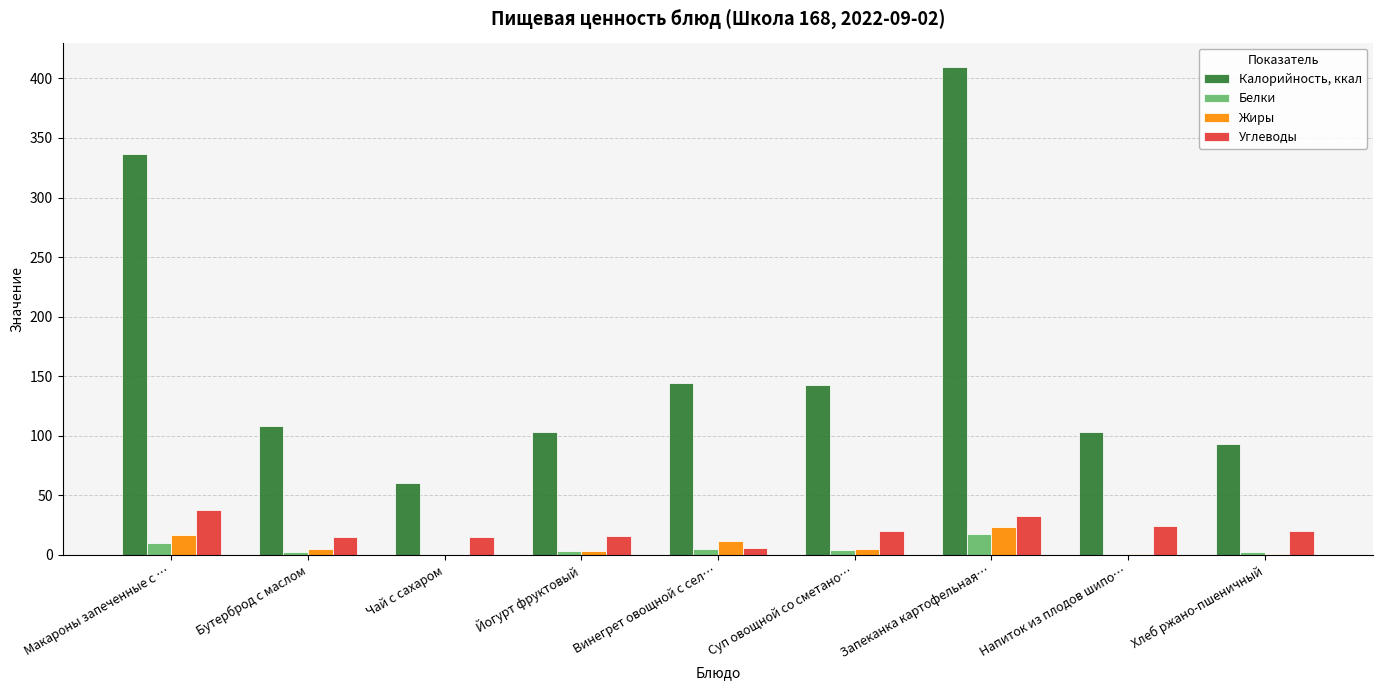

Is the value of Белки at Бутерброд с маслом greater than the value of Углеводы at Напиток из плодов шипо…?

No